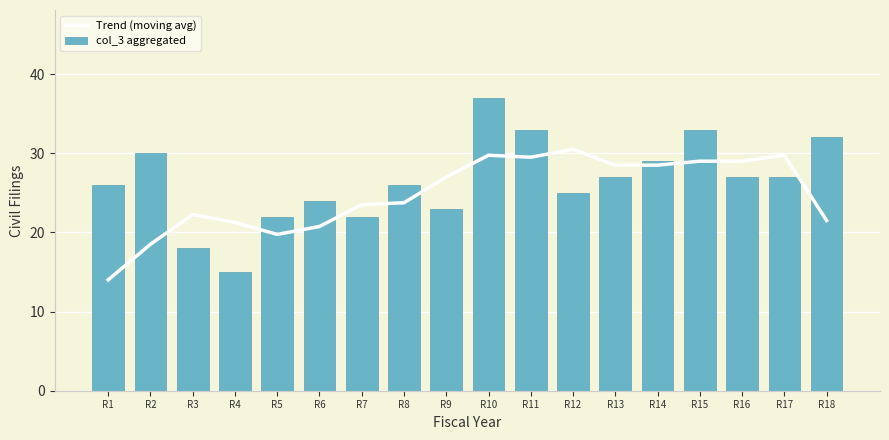

At how many categories does at least one series exceed 24?

13